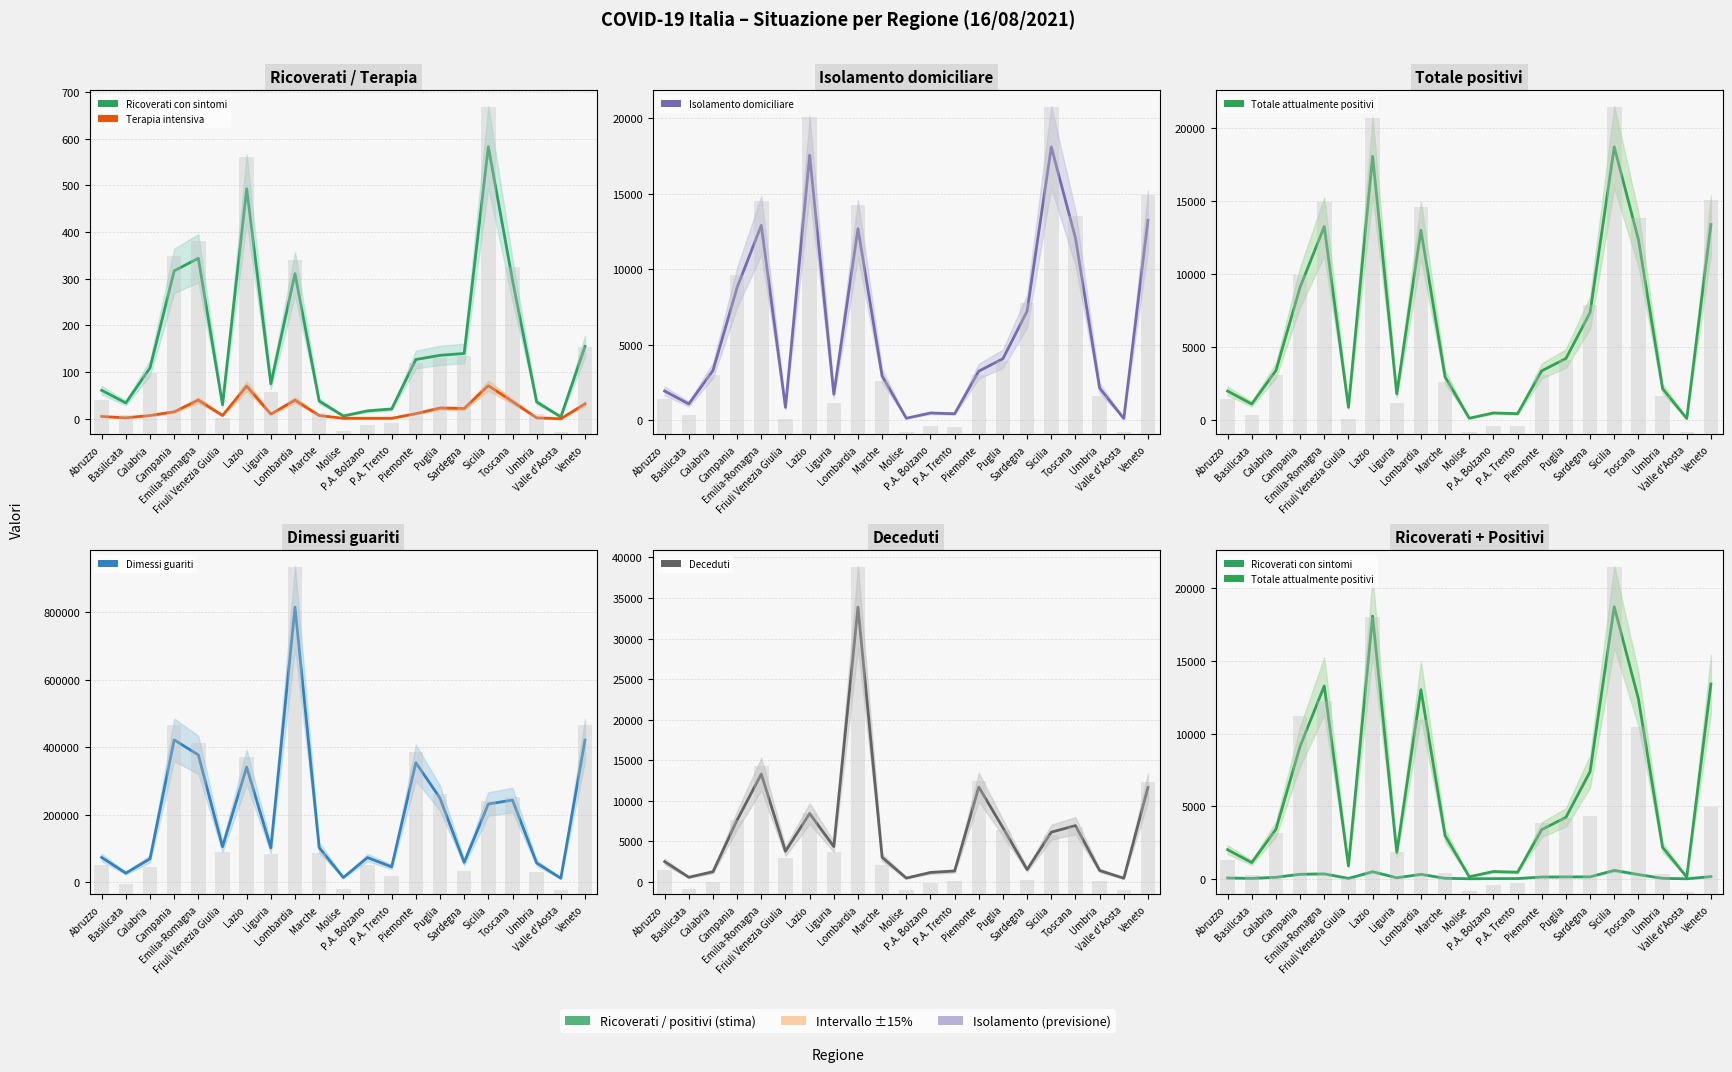

What is the difference between the maximum and minimum values in the Dimessi guariti series?

803845